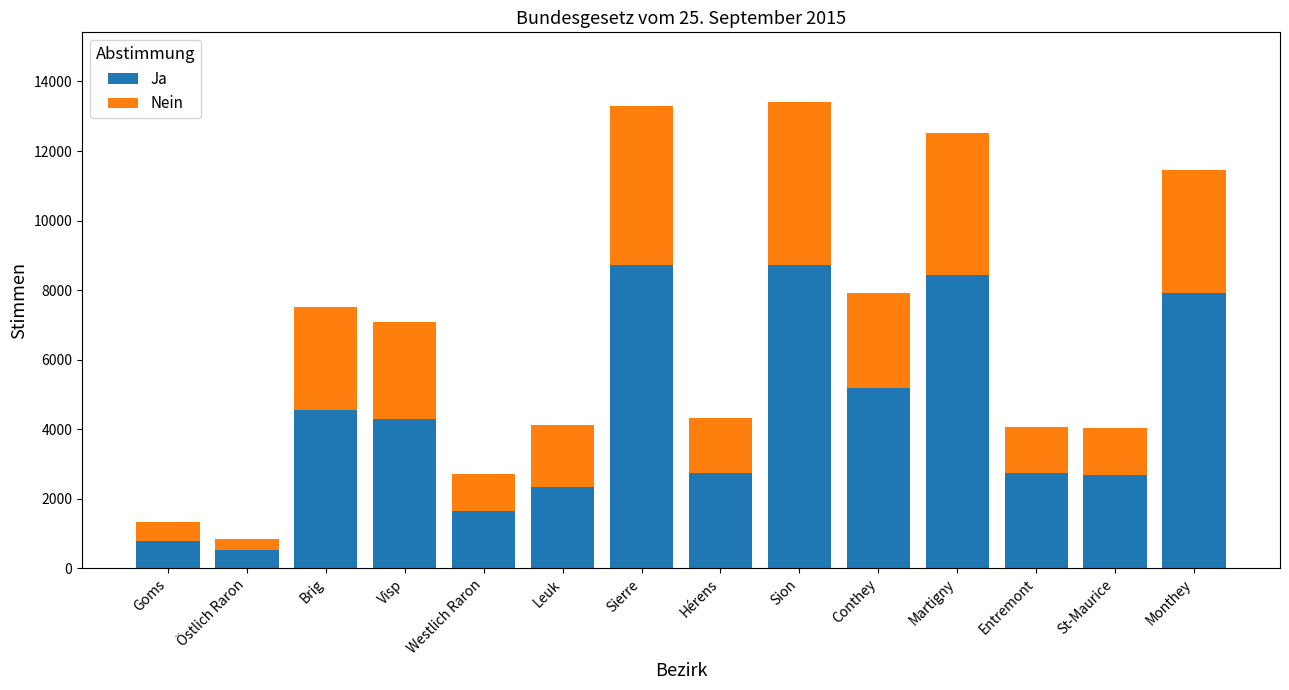

The value of Ja at Brig is 4562. True or false?

True